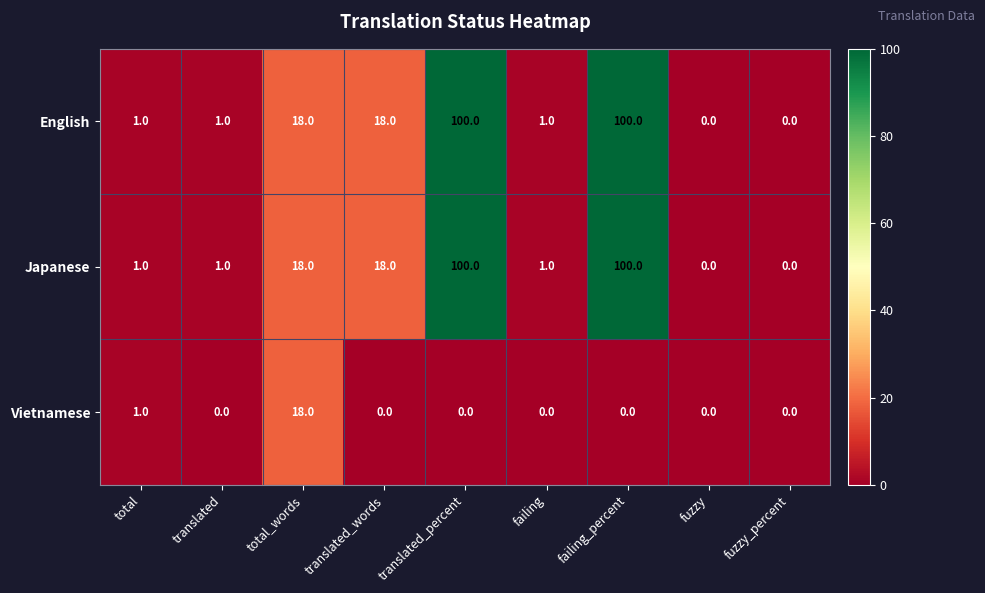

Reading left to right, what are all the values shown in this chart?

English: total=1	translated=1	total_words=18	translated_words=18	translated_percent=100	failing=1	failing_percent=100	fuzzy=0	fuzzy_percent=0
Japanese: total=1	translated=1	total_words=18	translated_words=18	translated_percent=100	failing=1	failing_percent=100	fuzzy=0	fuzzy_percent=0
Vietnamese: total=1	translated=0	total_words=18	translated_words=0	translated_percent=0	failing=0	failing_percent=0	fuzzy=0	fuzzy_percent=0